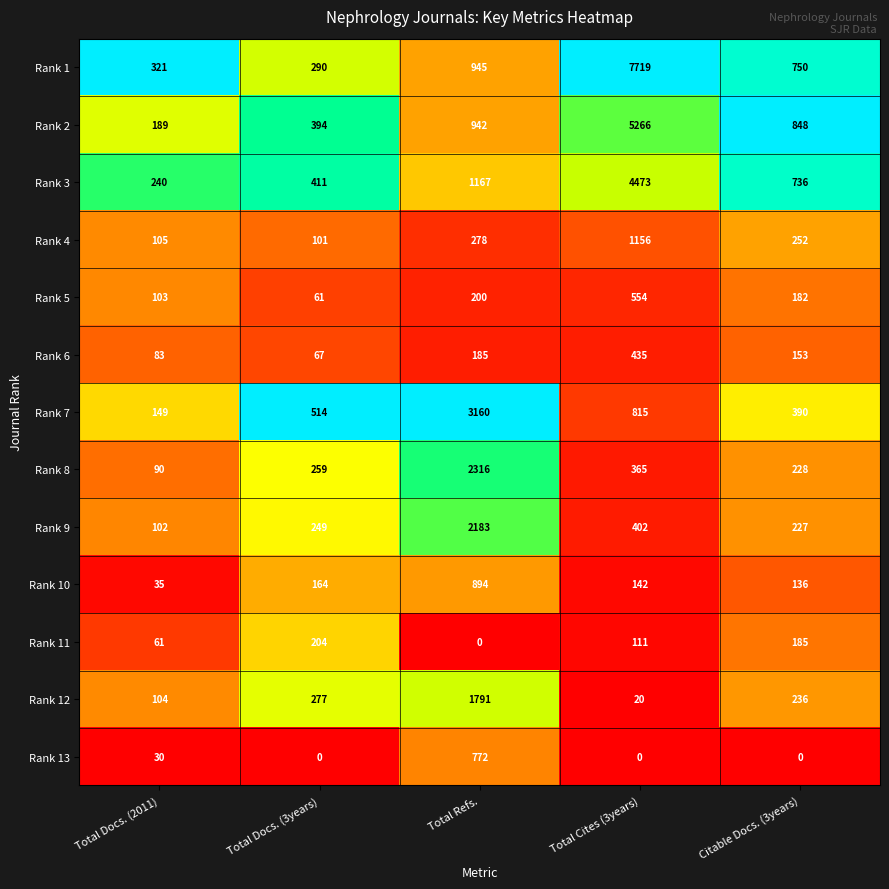

The Rank 6 series shows 67 at Total Docs. (3years). True or false?

True